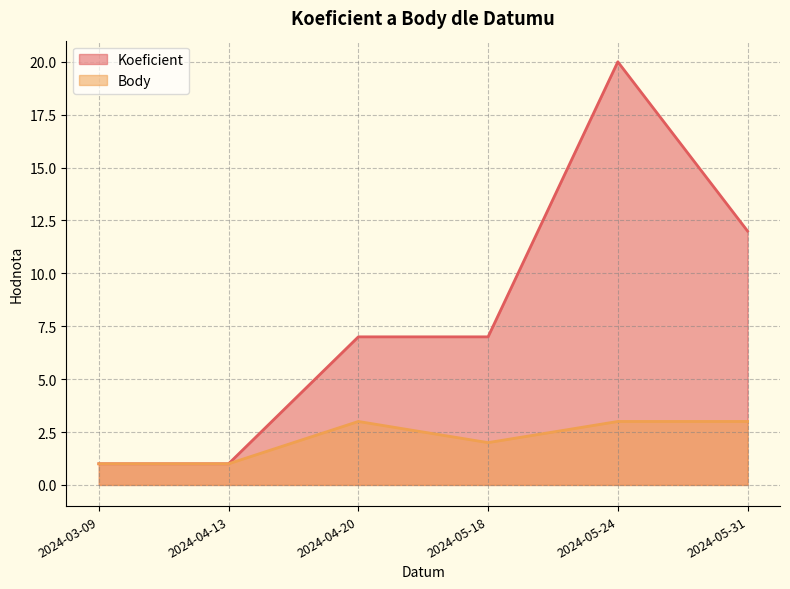

Reading left to right, extract all data points from this chart.

Koeficient: 1	1	7	7	20	12
Body: 1	1	3	2	3	3